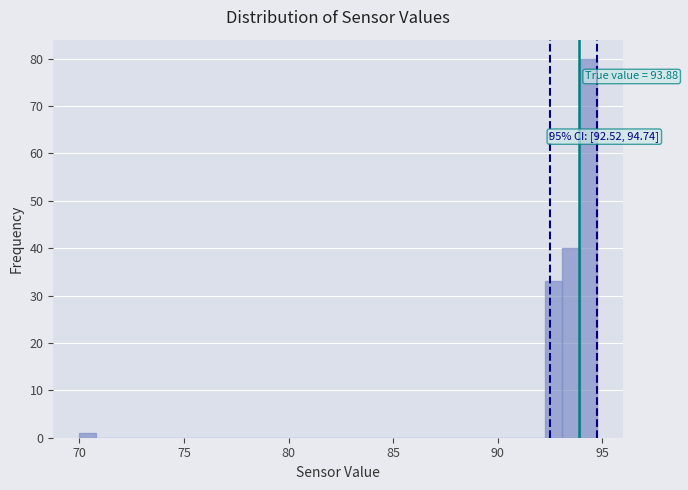

Read against the x-axis, roughly where is the centre of the tallest bar?

94.5